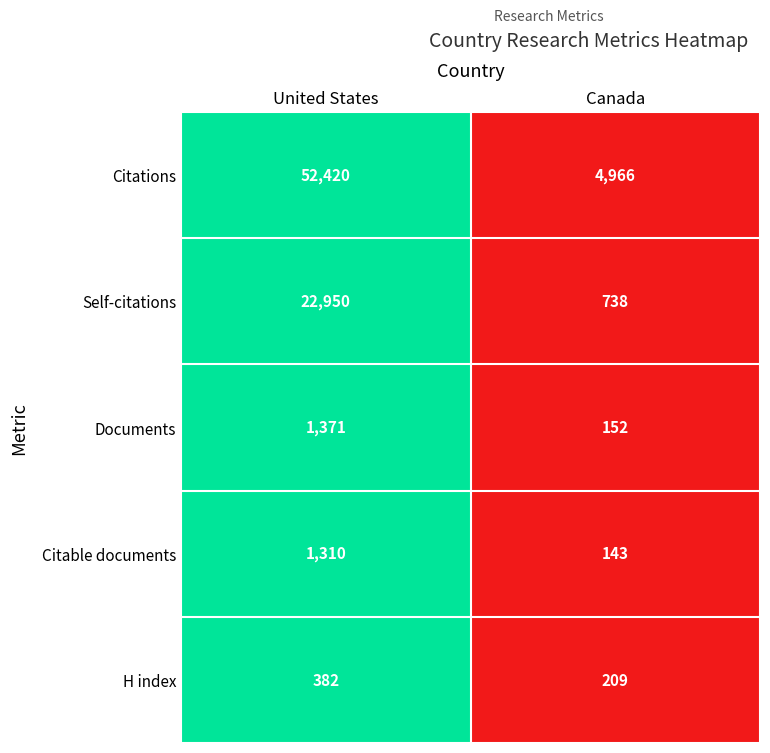

Which series has the largest total across all categories?

Citations